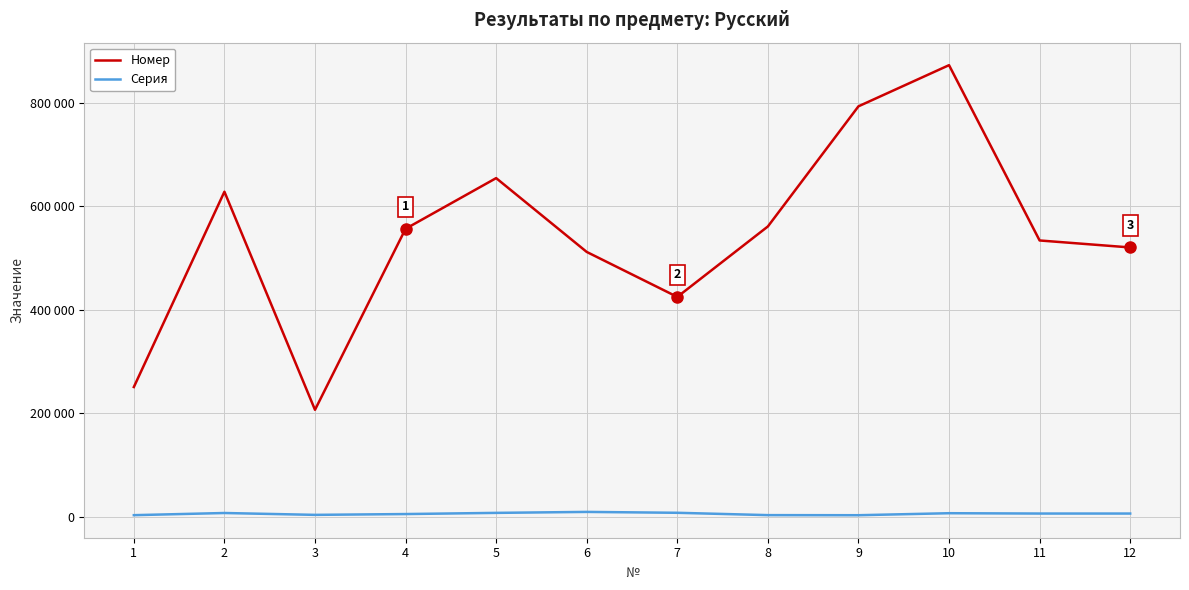

Reading left to right, transcribe all the data shown in this chart.

Номер: 250521	627950	206474	556326	654227	511578	424668	560819	792984	872511	533744	520254
Серия: 2870	7048	3450	5022	7294	9171	7460	2945	2772	6646	6014	6014